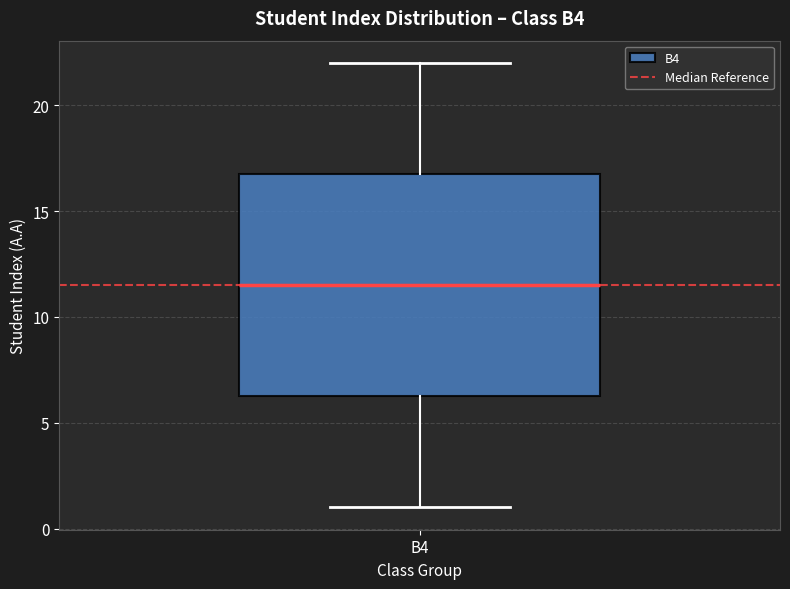

Transcribe this box plot: give where the median line is, the range the box spans, and where the two whiskers end, as read against the y-axis. The values are not printed on the chart, so give them approximately, as read against the axis.

median 11.5, box 6.5 to 17.0, whiskers 1.0 to 22.0